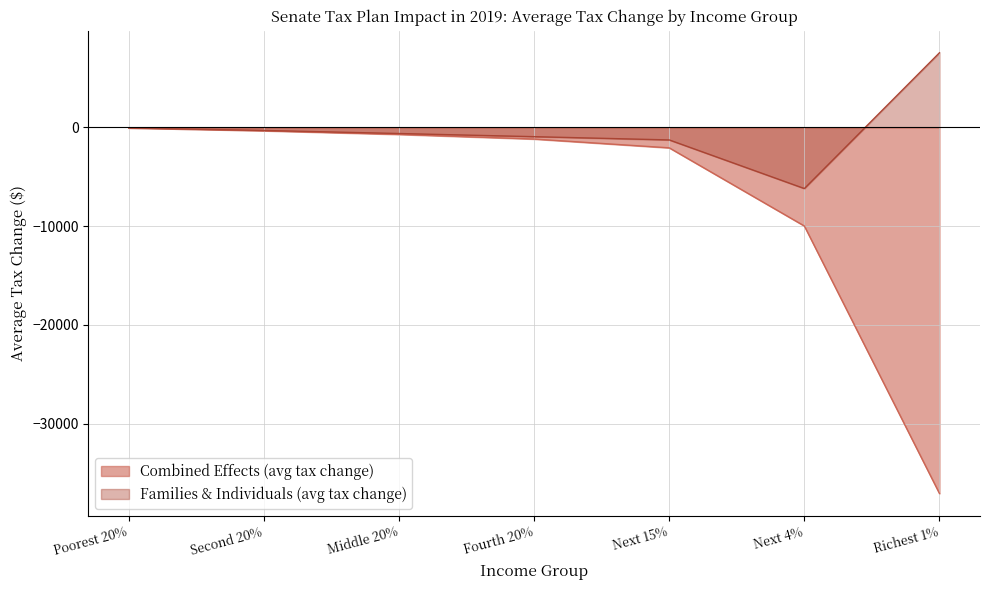

What is the spread (max minus min) of values at Fourth 20%?

240